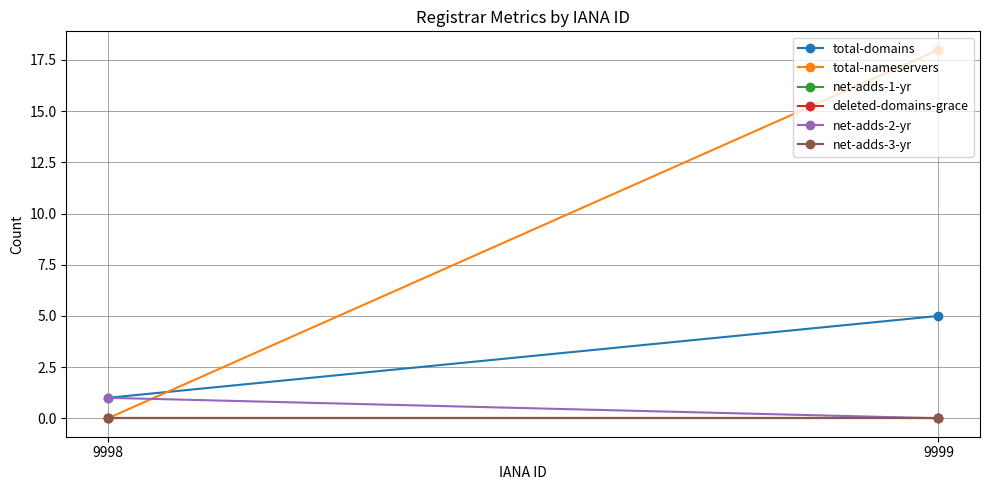

List the series in order of their peak value, highest first.

total-nameservers, total-domains, net-adds-2-yr, net-adds-1-yr, deleted-domains-grace, net-adds-3-yr